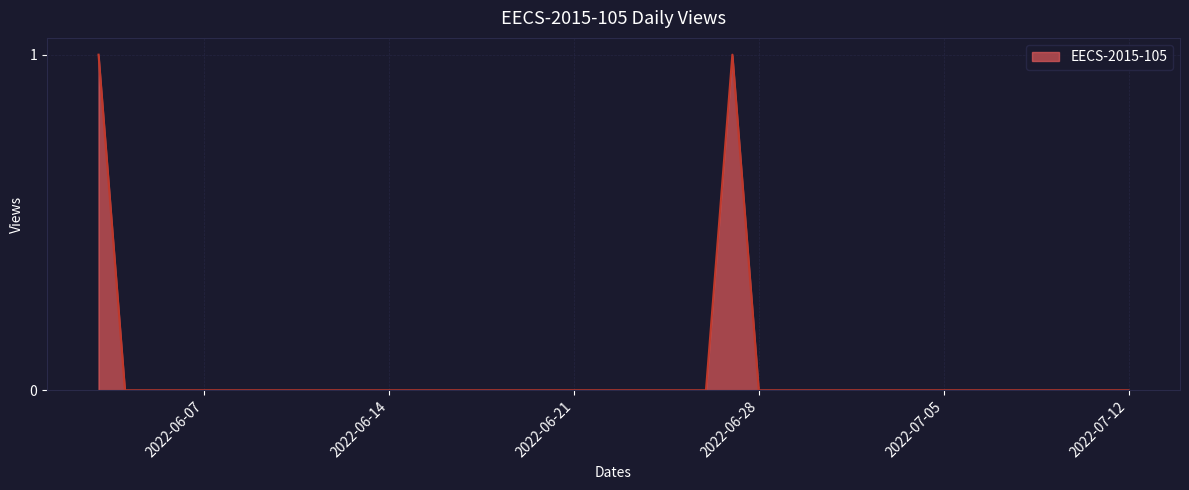

Does the chart have visible grid lines?

Yes